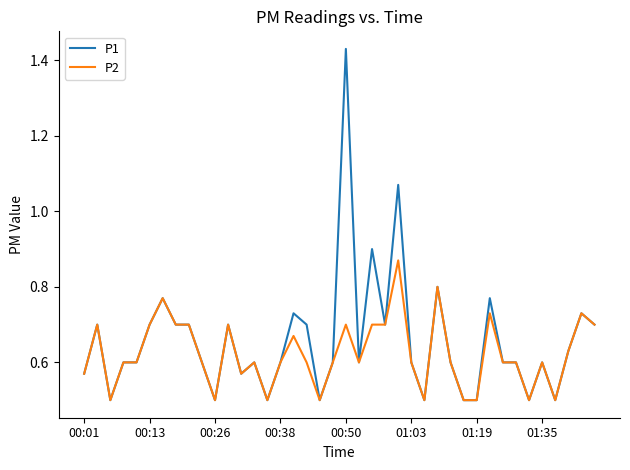

Rank the series by their maximum value, from lowest to highest.

P2, P1